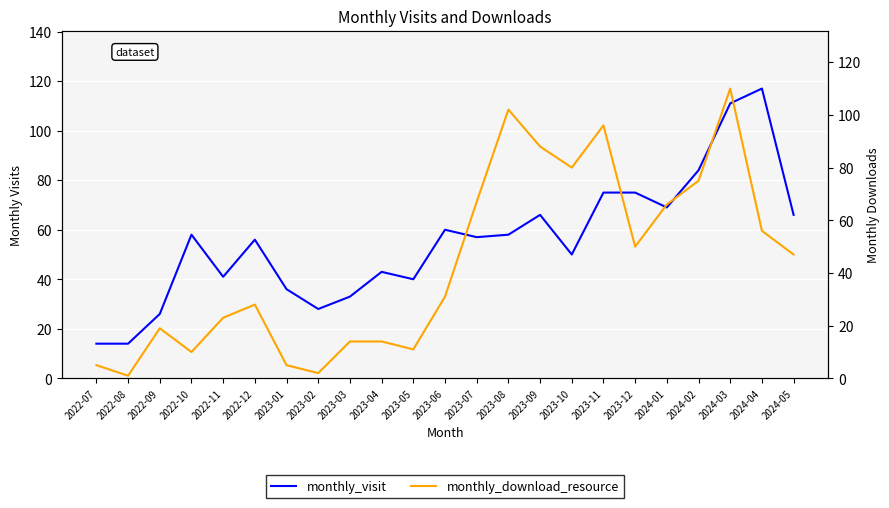

What is the total value across all series at 2023-08?

160